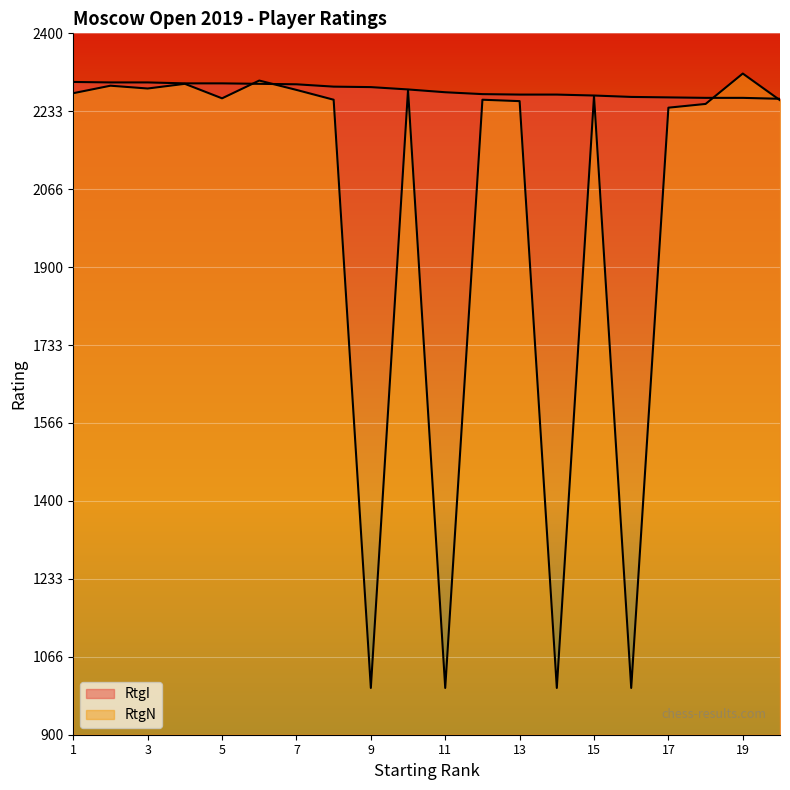

True or false: RtgI and RtgN cross at least once.

True